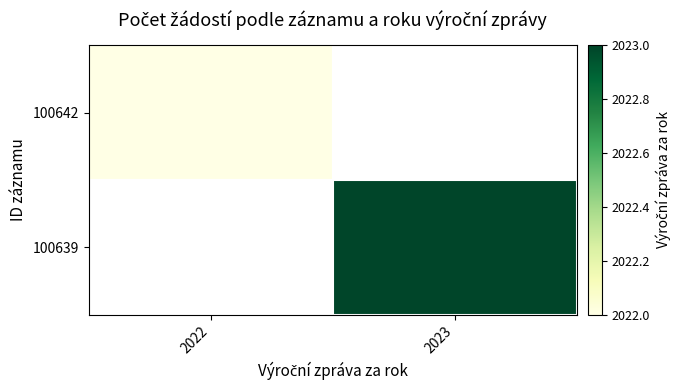

Is the value of 100642 at 2023 greater than the value of 100639 at 2023?

No